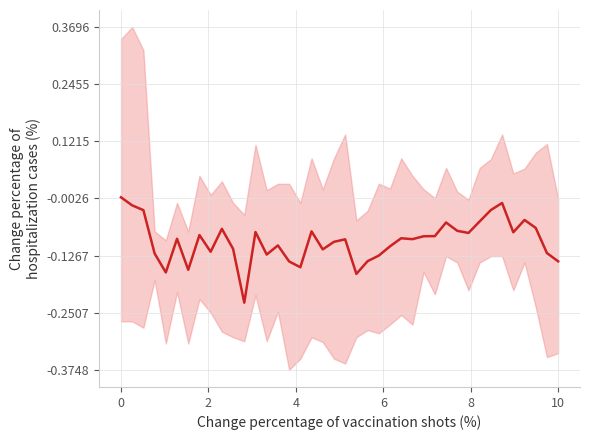

True or false: the data shows -0.2 at 10.

False